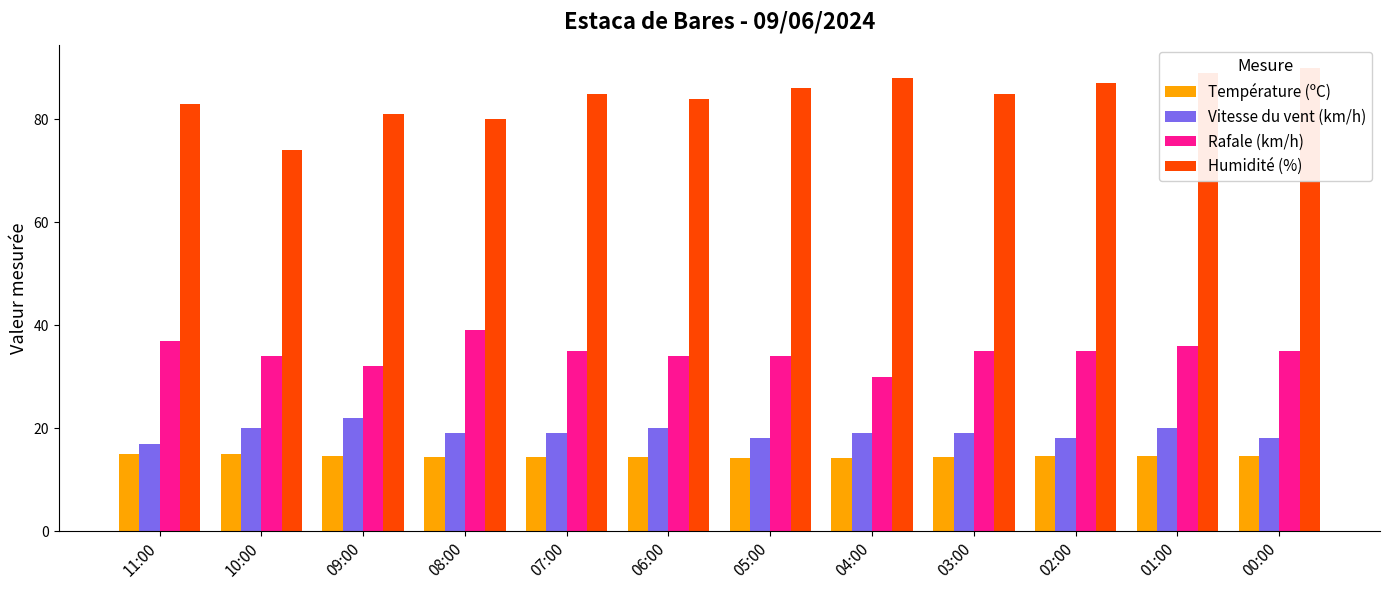

Where is Rafale (km/h) nearest to the value 34?

10:00